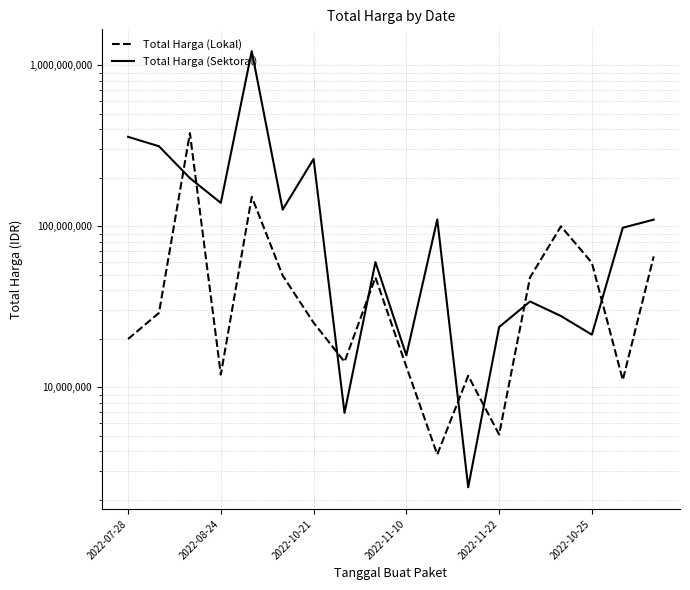

Reading right to left, transcribe all the data shown in this chart.

Total Harga (Lokal): 65000000	11100000	59375000	100000000	48140000	5093000	11800000	3825000	13442000	48140000	14400000	25200000	49478000	152477000	12000000	379075000	29000000	19950000
Total Harga (Sektoral): 110000000	98000000	21231000	27720000	34132505	23680800	2395750	110389990	15787200	59935000	6936000	262118150	127000000	1224682000	139800000	199200000	314121780	359500000